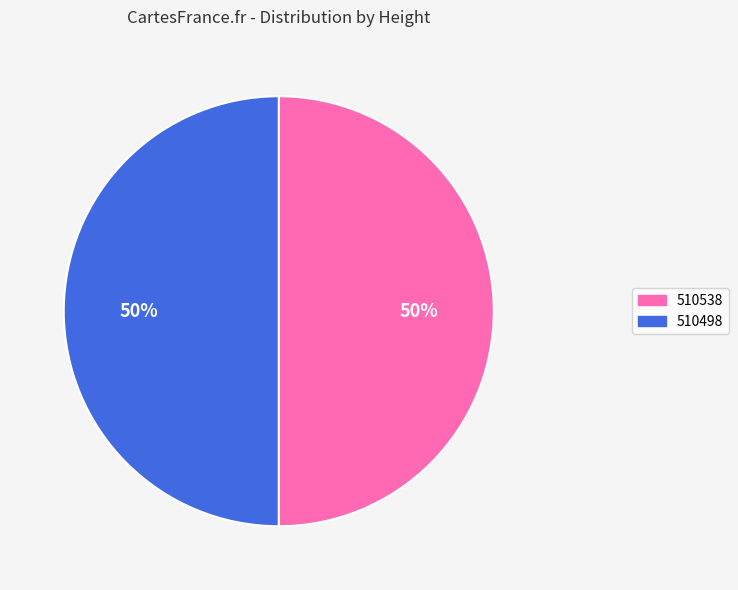

To the nearest percent, what portion does 510538 represent?

50%